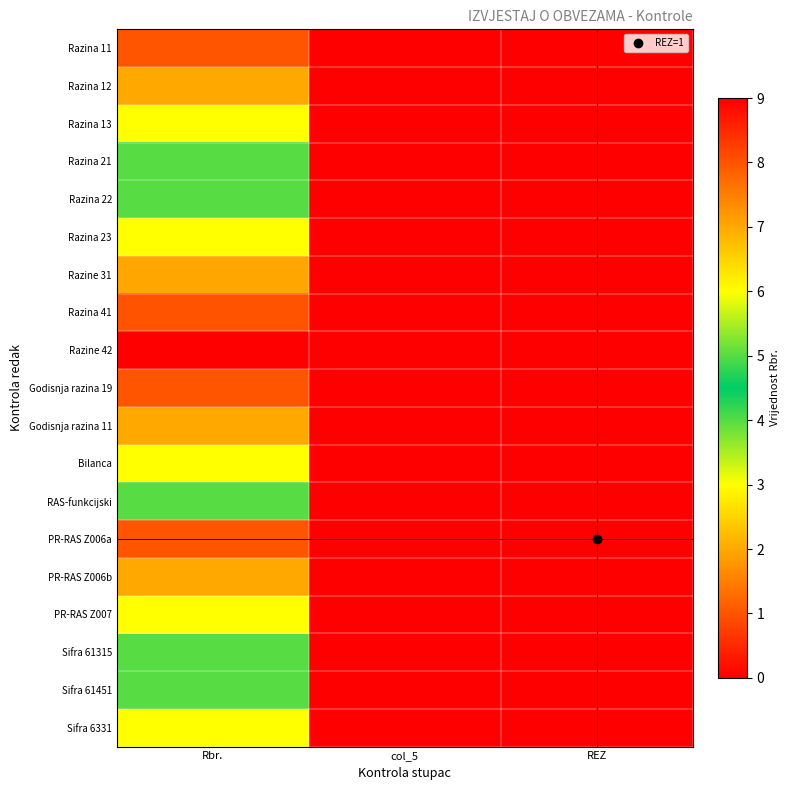

Reading left to right, extract all data points from this chart.

Razina 11: Rbr.=1	col_5=0	REZ=0
Razina 12: Rbr.=2	col_5=0	REZ=0
Razina 13: Rbr.=3	col_5=0	REZ=0
Razina 21: Rbr.=4	col_5=0	REZ=0
Razina 22: Rbr.=5	col_5=0	REZ=0
Razina 23: Rbr.=6	col_5=0	REZ=0
Razine 31: Rbr.=7	col_5=0	REZ=0
Razina 41: Rbr.=8	col_5=0	REZ=0
Razine 42: Rbr.=9	col_5=0	REZ=0
Godisnja razina 19: Rbr.=1	col_5=0	REZ=0
Godisnja razina 11: Rbr.=2	col_5=0	REZ=0
Bilanca: Rbr.=3	col_5=0	REZ=0
RAS-funkcijski: Rbr.=4	col_5=0	REZ=0
PR-RAS Z006a: Rbr.=1	col_5=0	REZ=0
PR-RAS Z006b: Rbr.=2	col_5=0	REZ=0
PR-RAS Z007: Rbr.=3	col_5=0	REZ=0
Sifra 61315: Rbr.=4	col_5=0	REZ=0
Sifra 61451: Rbr.=5	col_5=0	REZ=0
Sifra 6331: Rbr.=6	col_5=0	REZ=0